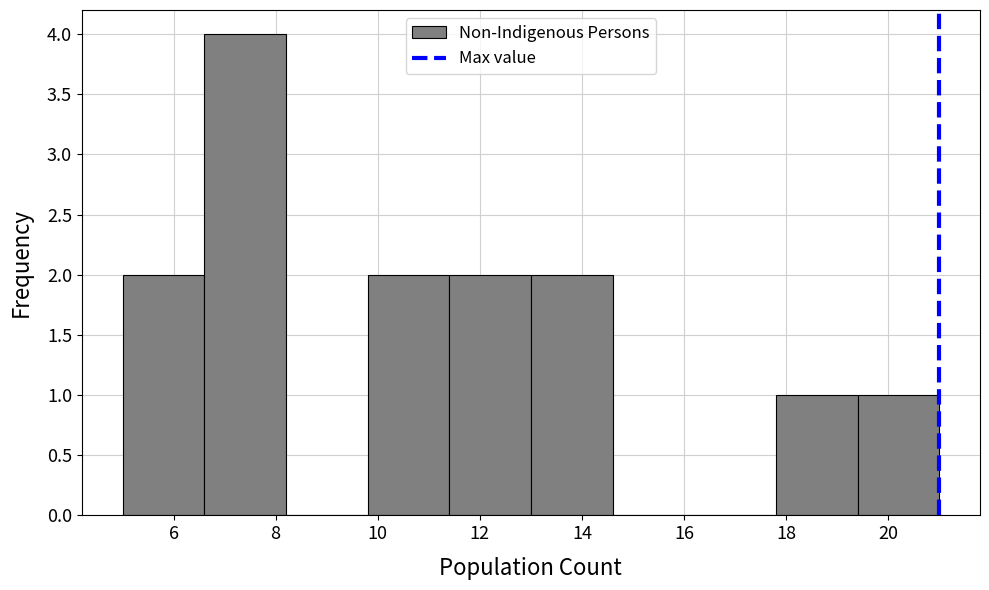

Reading left to right, transcribe this chart: for each bar, give the range it covers on the x-axis and its height. The values are not printed on the chart, so give them approximately, as read against the axis.

5.0 to 6.6: 2
6.6 to 8.2: 4
8.2 to 9.8: 0
9.8 to 11.4: 2
11.4 to 13.0: 2
13.0 to 14.6: 2
14.6 to 16.2: 0
16.2 to 17.8: 0
17.8 to 19.4: 1
19.4 to 21.0: 1